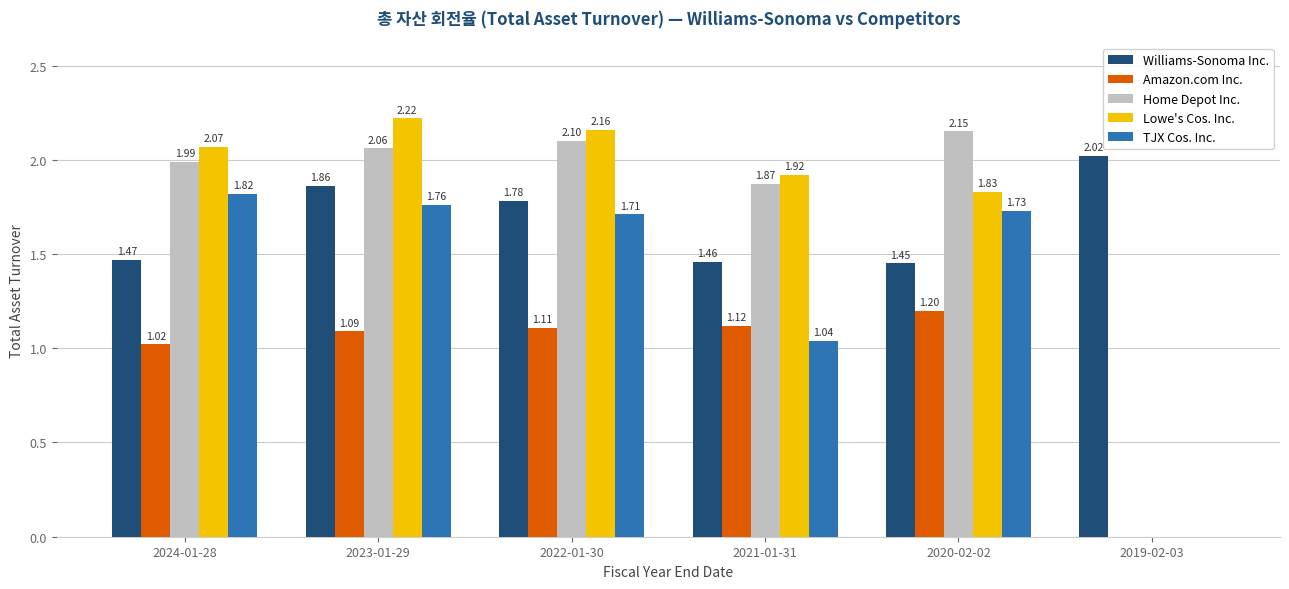

How many values in Home Depot Inc. are above zero?

5